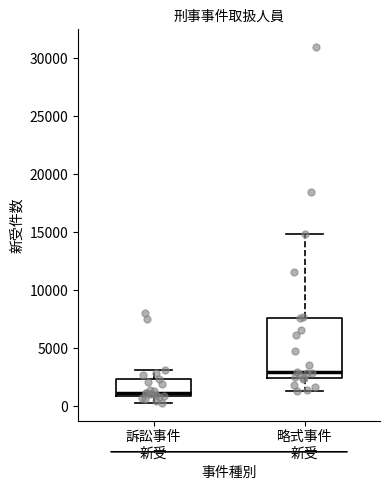

Reading left to right, read every box against the y-axis: the position of its median line, the range the box covers, and the ends of its whiskers. The values are not printed on the chart, so give them approximately, as read against the axis.

訴訟事件 新受: median 1000 (just above the box's lower edge), box 1000 to 2500, whiskers 500 to 3000
略式事件 新受: median 3000, box 2500 to 7500, whiskers 1500 to 15000